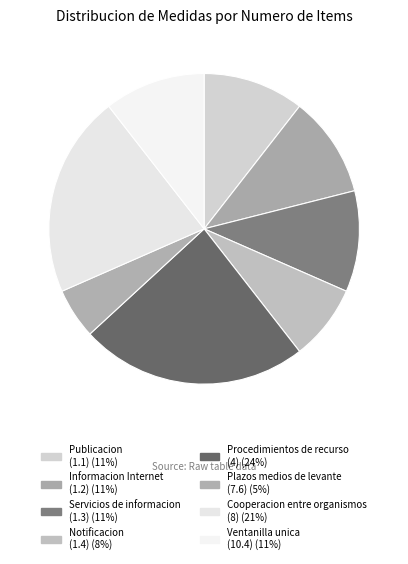

How many slices are in this pie chart?

8